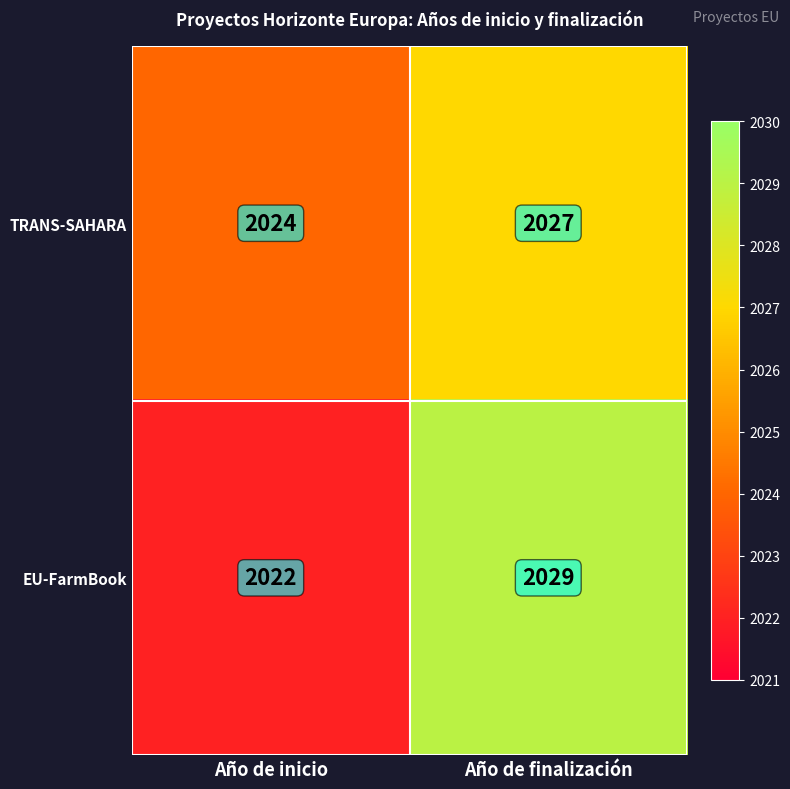

Between Año de inicio and Año de finalización, which series saw the biggest shift?

EU-FarmBook